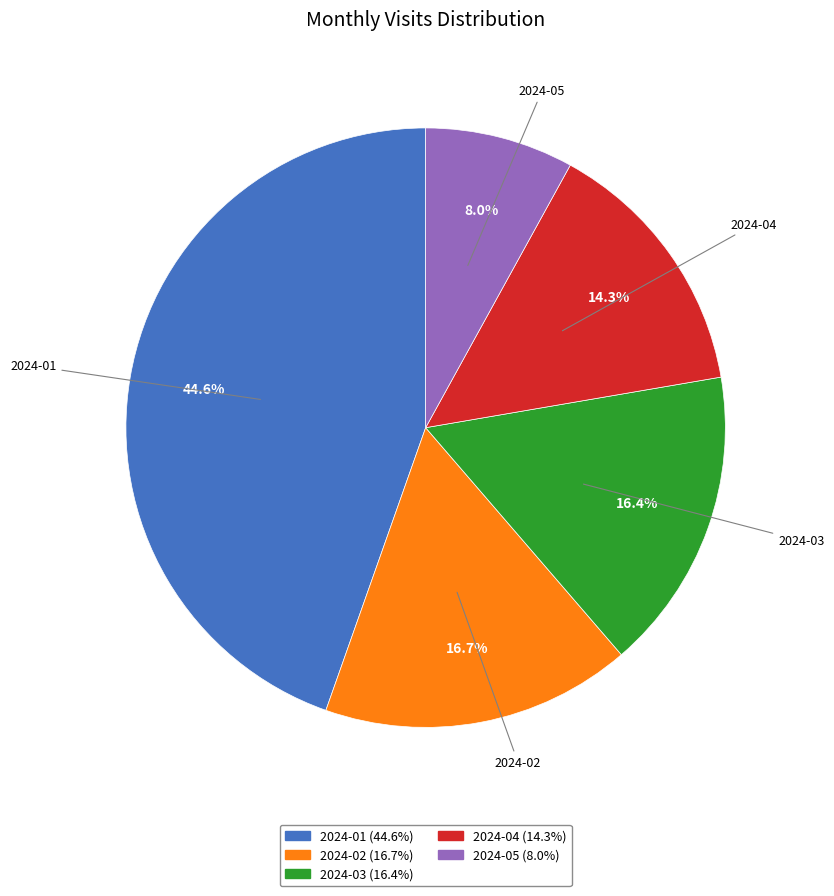

What is the ratio of the value at 2024-05 to the value at 2024-02?

0.5